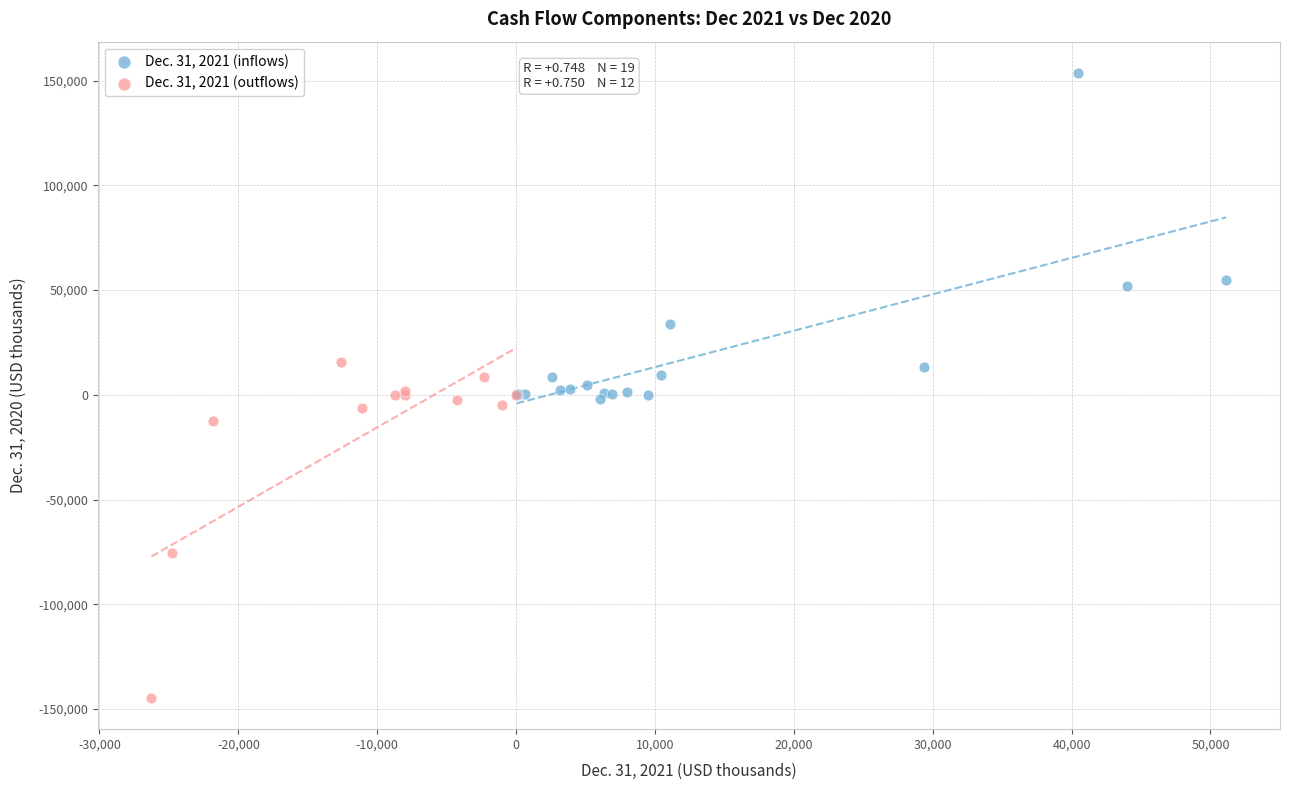

Which series contains the highest Y value?

Dec. 31, 2021 (inflows)